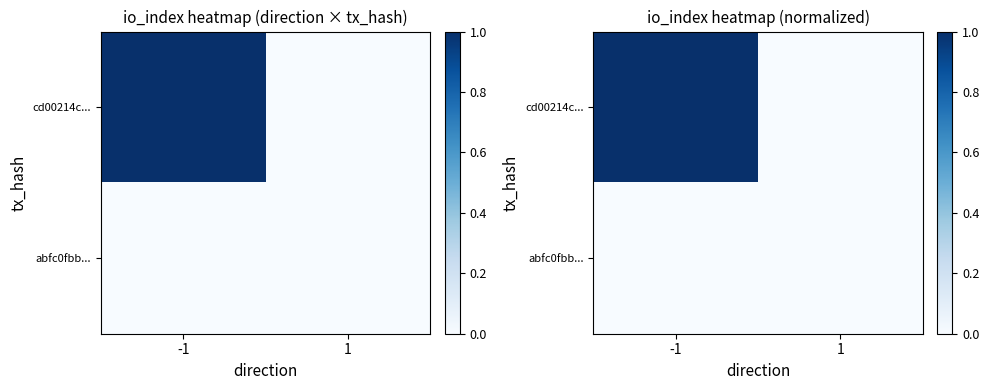

True or false: cd00214c... has a value of 1 at 1.

False